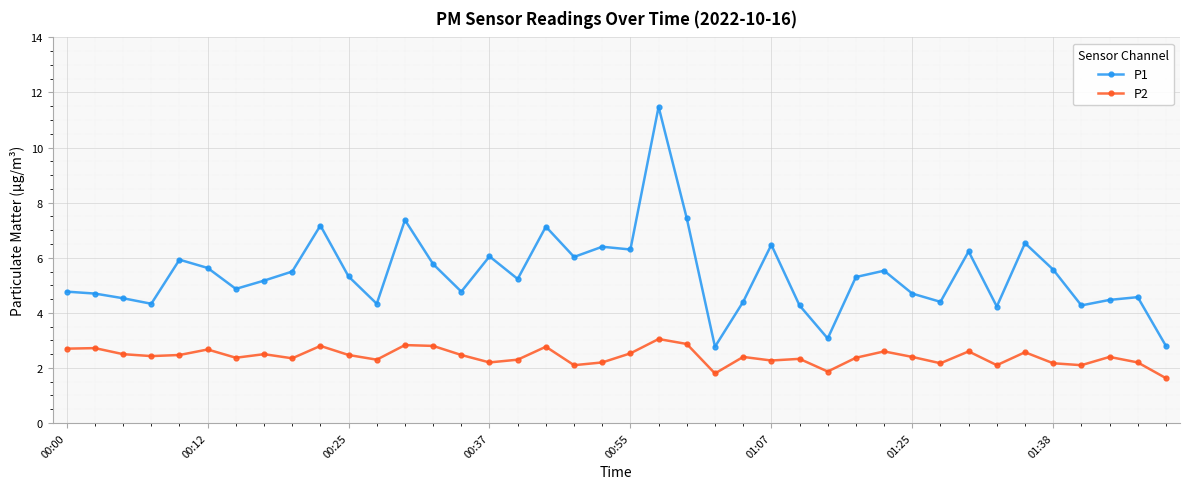

What is the value of the P1 point at the 9th from the left?

5.5